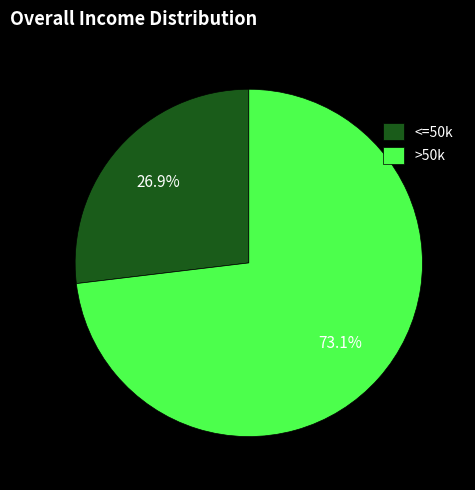

Which category has the biggest portion of the pie?

>50k